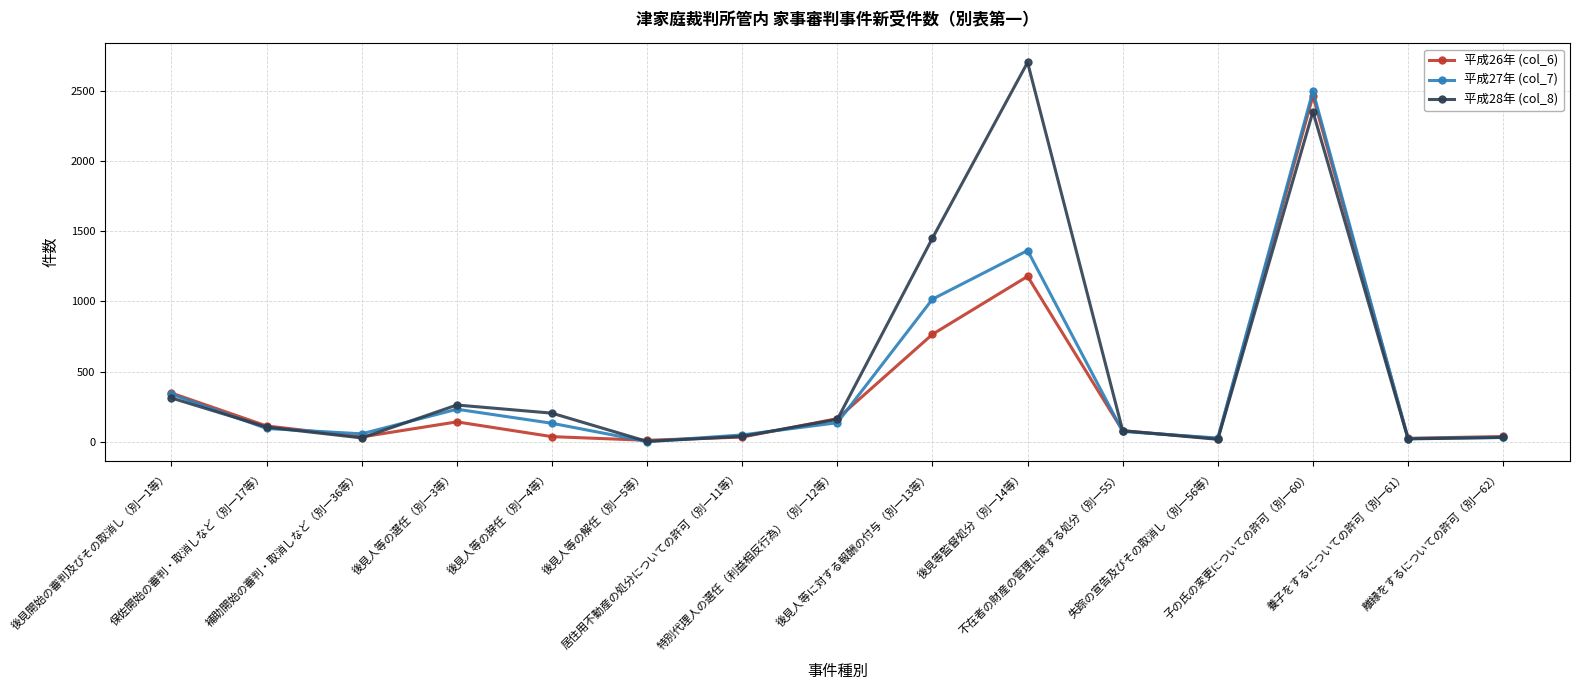

At which category is the sum across all series the highest?

子の氏の変更についての許可（別一60）